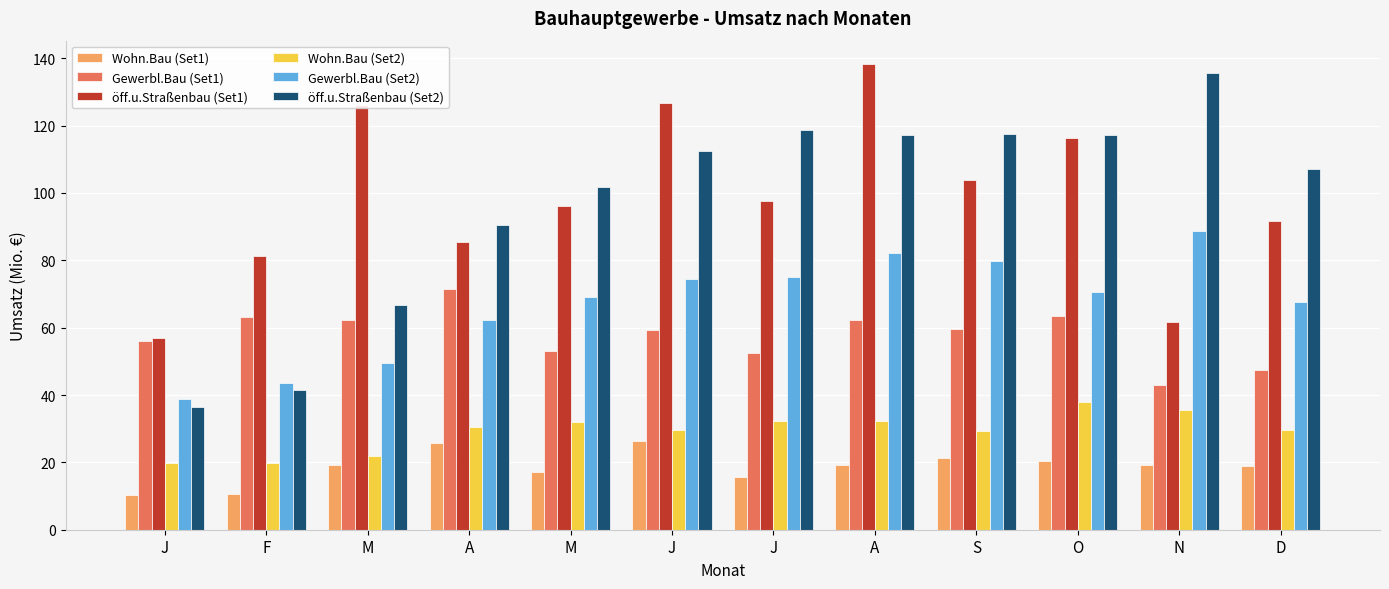

What is the average value of the Gewerbl.Bau (Set2) series?

66.8